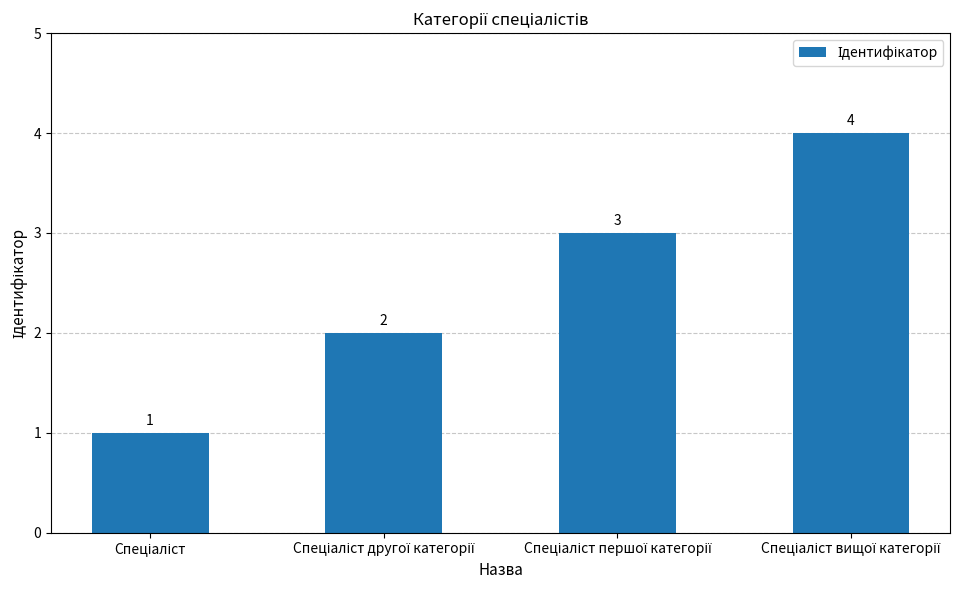

What is the value of the 2nd bar from the left?

2